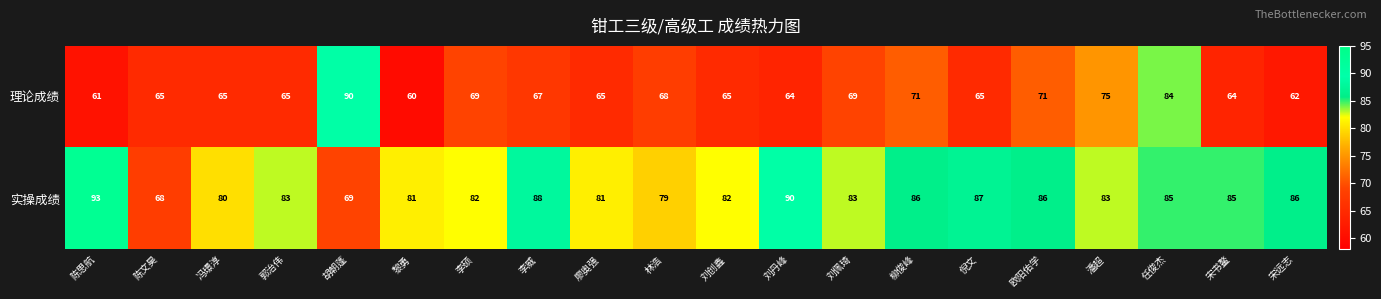

Rank the series by their average value, from lowest to highest.

理论成绩, 实操成绩